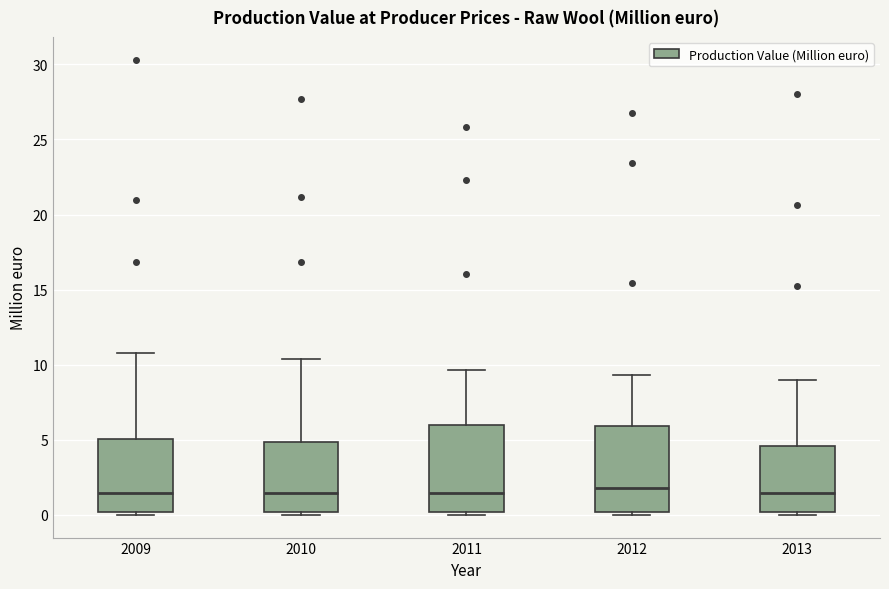

Reading left to right, read every box against the y-axis: the position of its median line, the range the box covers, and the ends of its whiskers. The values are not printed on the chart, so give them approximately, as read against the axis.

2009: median 1.5, box 0.0 to 5.0, whiskers 0.0 (just below the box's lower edge) to 11.0
2010: median 1.5, box 0.0 to 5.0, whiskers 0.0 (just below the box's lower edge) to 10.5
2011: median 1.5, box 0.0 to 6.0, whiskers 0.0 (just below the box's lower edge) to 9.5
2012: median 2.0, box 0.0 to 6.0, whiskers 0.0 (just below the box's lower edge) to 9.5
2013: median 1.5, box 0.0 to 4.5, whiskers 0.0 (just below the box's lower edge) to 9.0